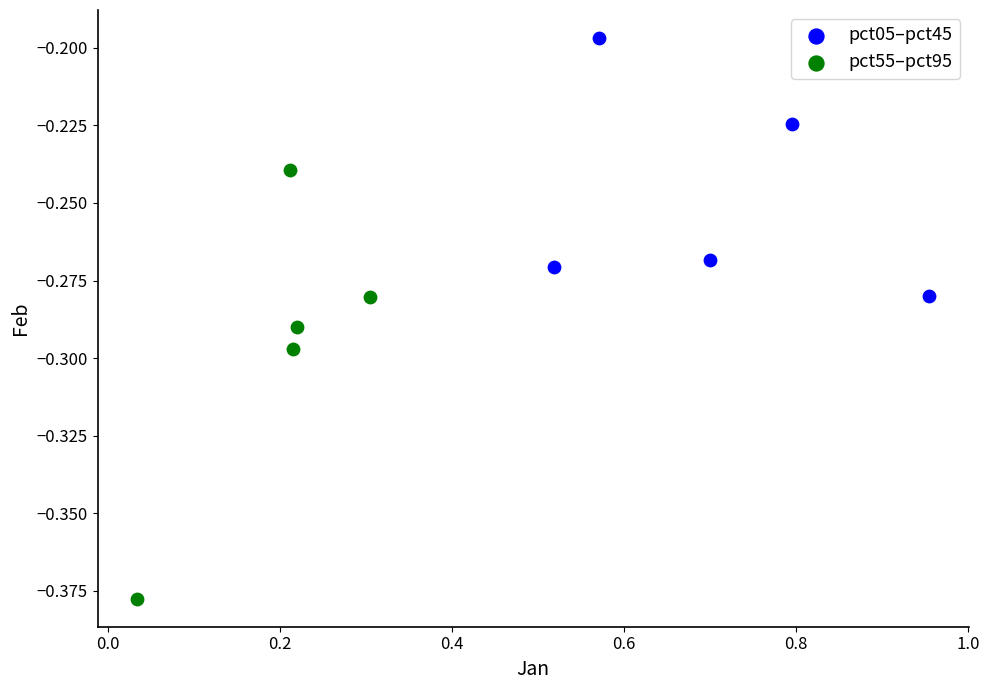

Which series reaches the minimum Y coordinate?

pct55–pct95